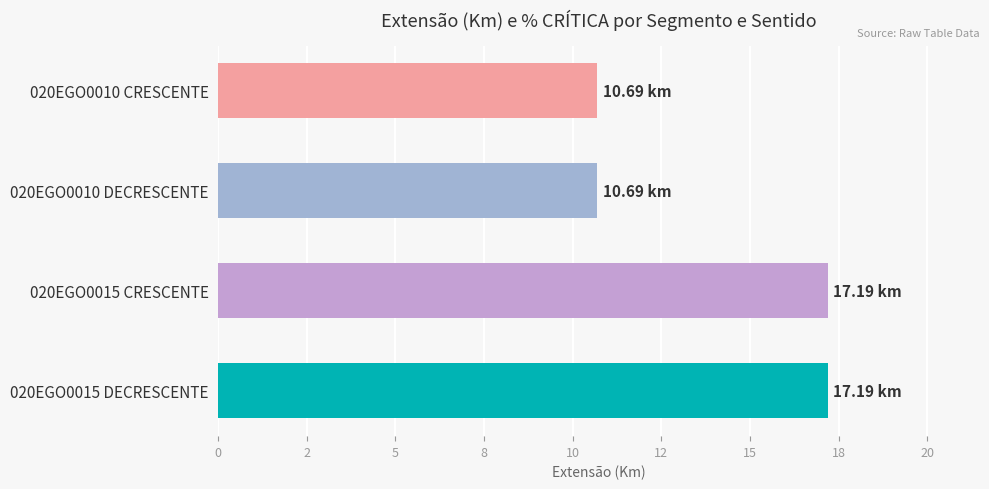

Are the bars horizontal?

Yes